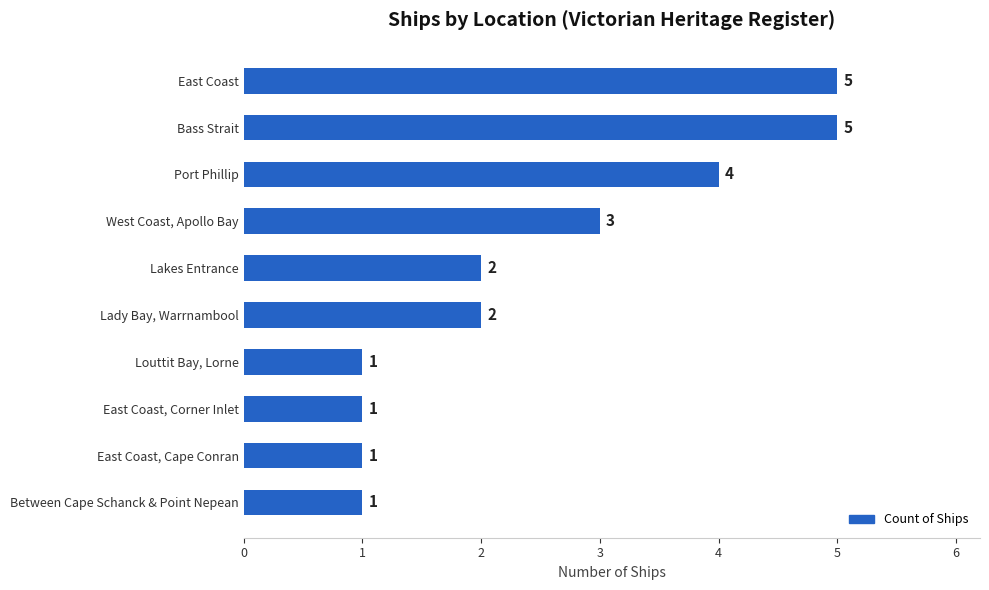

What is the change in value from West Coast, Apollo Bay to East Coast?

+2